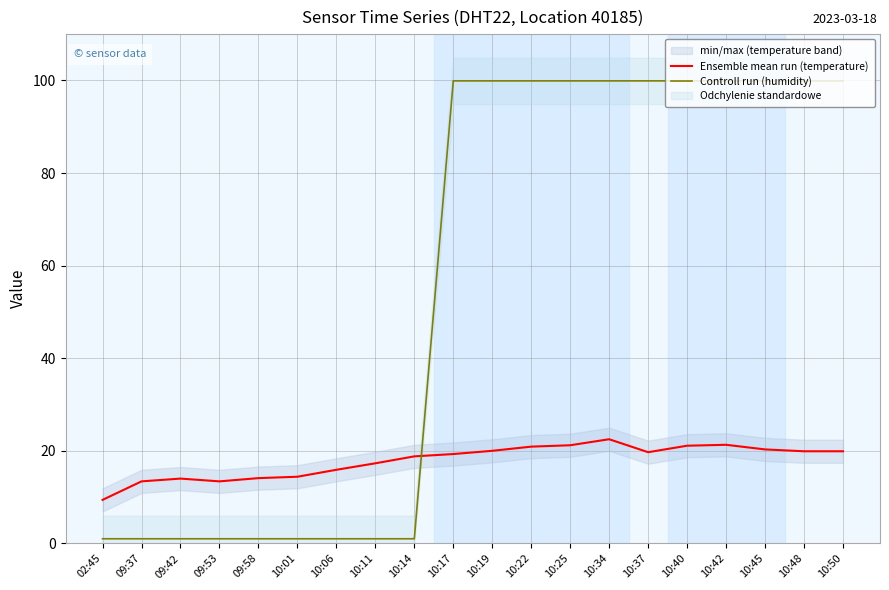

True or false: Controll run (humidity) has more than 1 interior local peaks.

False